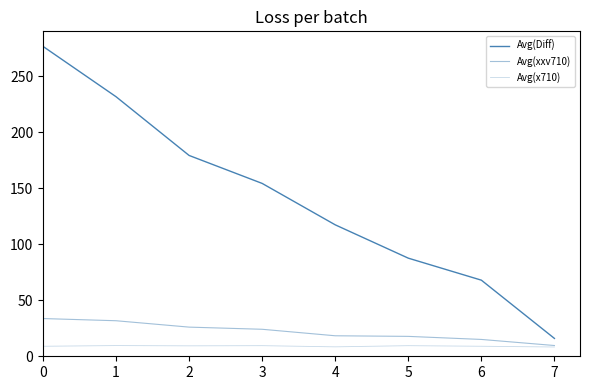

At 3, list the series in order from largest to smallest.

Avg(Diff), Avg(xxv710), Avg(x710)